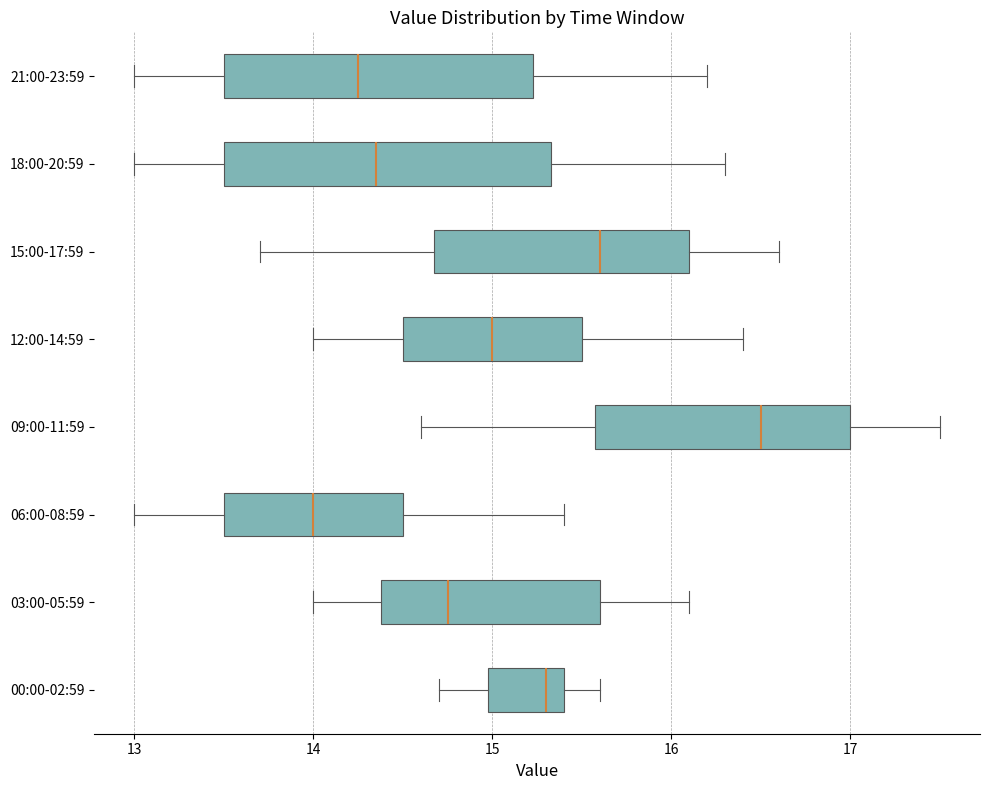

Where is the right edge of the box for 15:00-17:59 on the x-axis? The values are not printed on the chart, so give them approximately, as read against the axis.

16.1